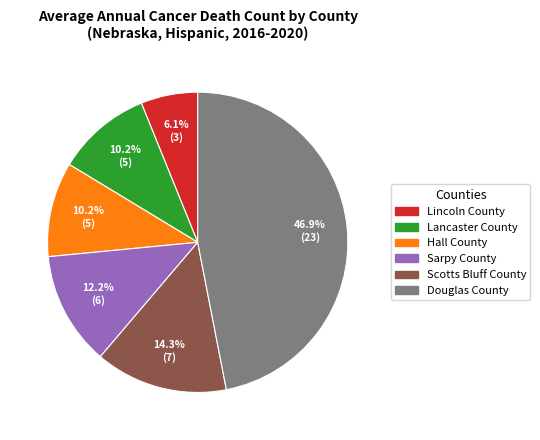

How much of the chart is everything except Scotts Bluff County?

85.7%